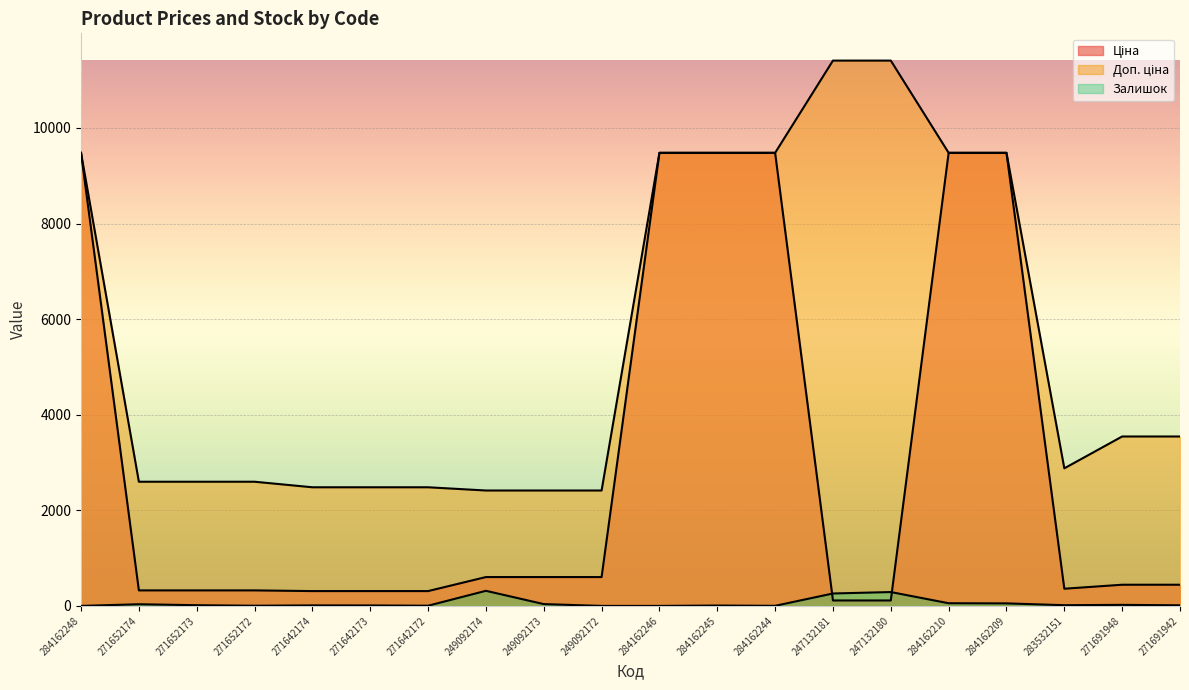

What is the greatest value displayed?

11410.0